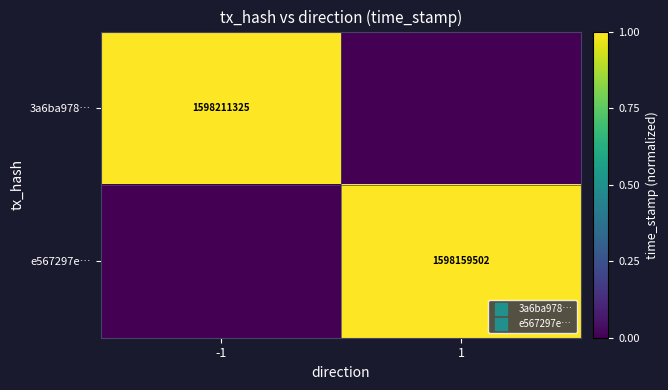

At which label does e567297e… reach its minimum?

-1